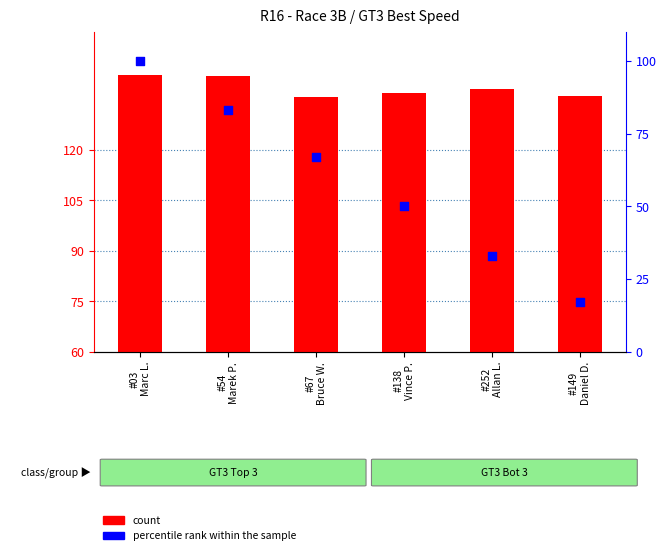

What are all the series names shown in the legend?

count, percentile rank within the sample